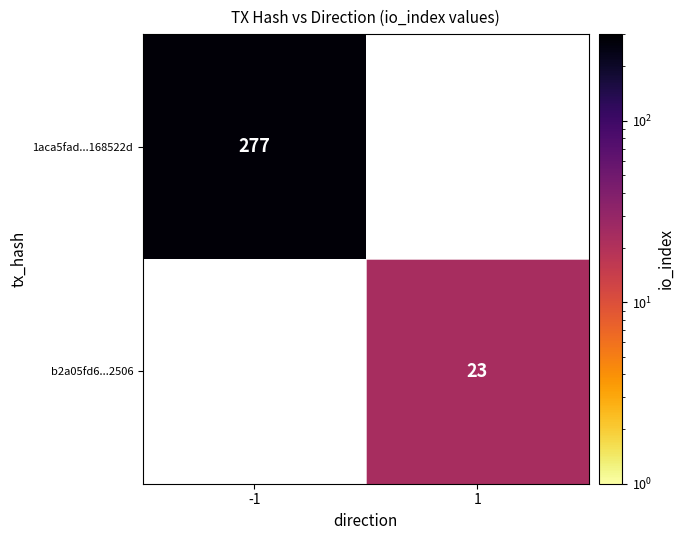

True or false: 1aca5fad...168522d has a value of 440 at -1.

False